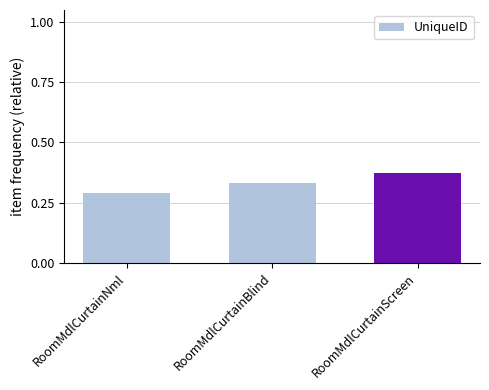

What is the label of the 3rd bar from the right?

RoomMdlCurtainNml